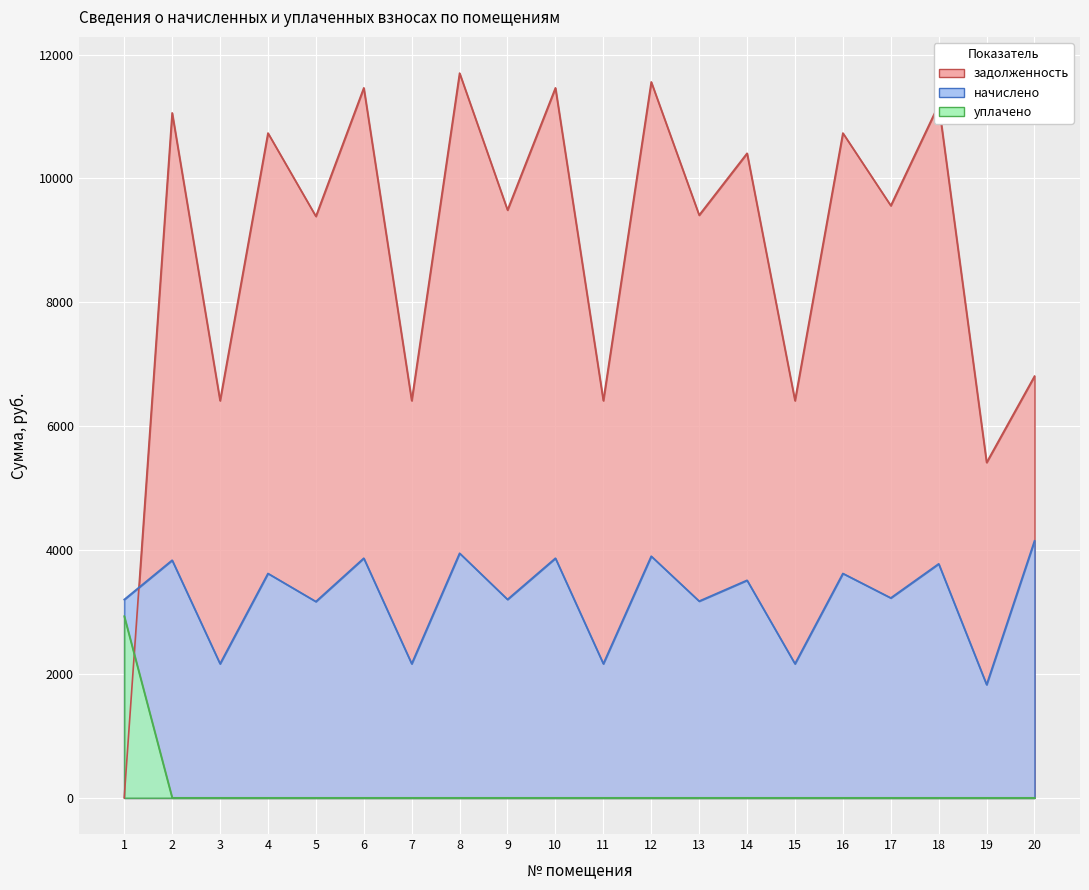

At which label does задолженность first exceed 9561?

2